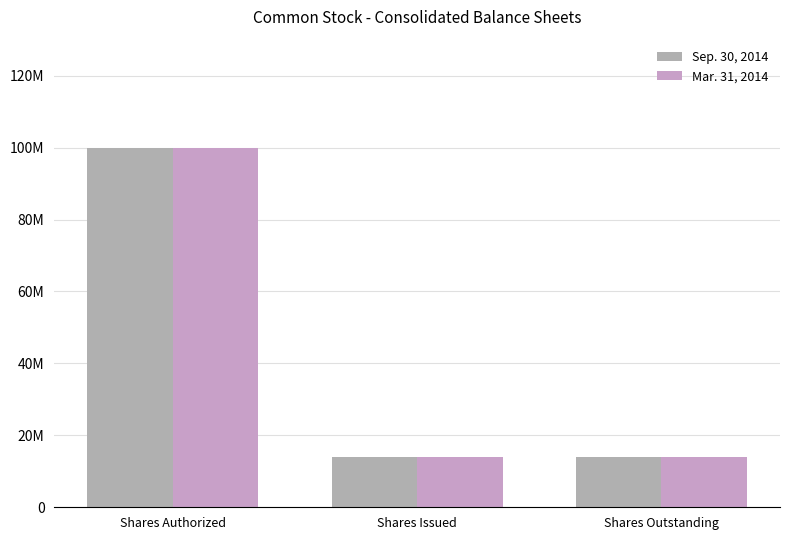

What is the greatest value displayed?

100000000